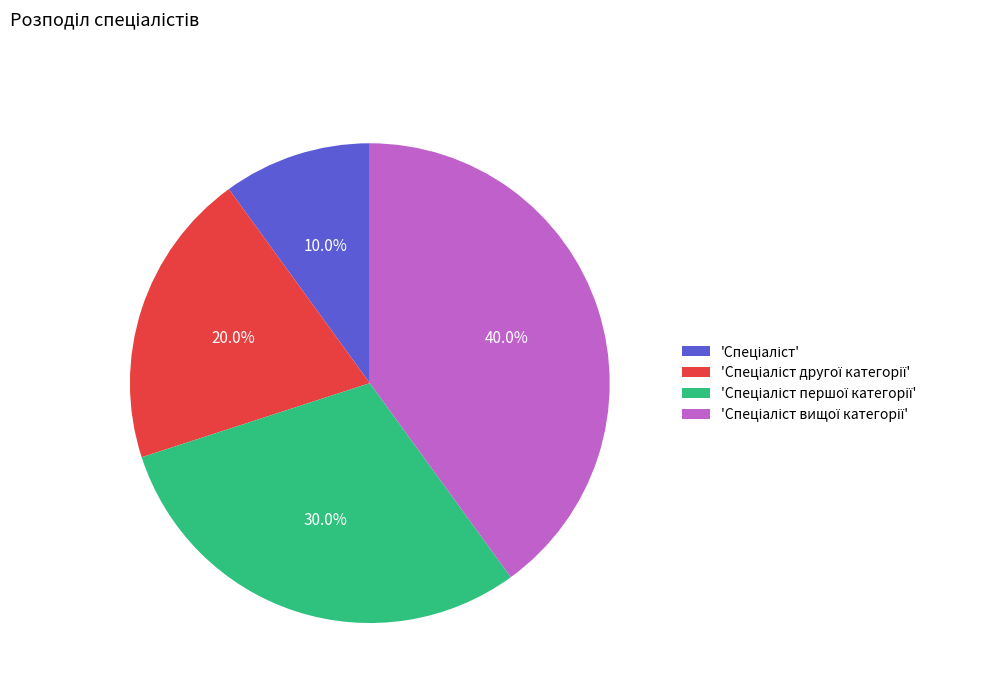

Does any single category account for the majority?

No